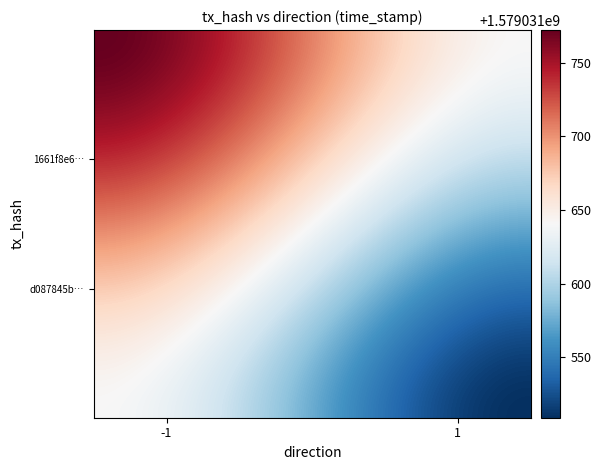

The value of 1661f8e65d6e8914364bb947d6d4f4c3200f9d5 at direction is 0. True or false?

False